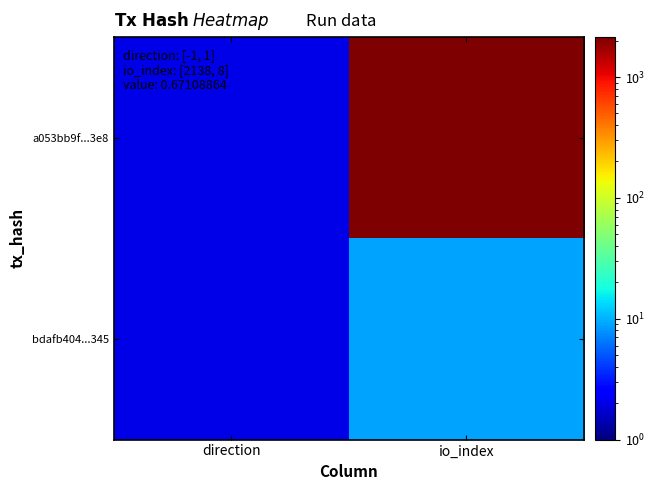

Between io_index and direction, which is larger?

io_index